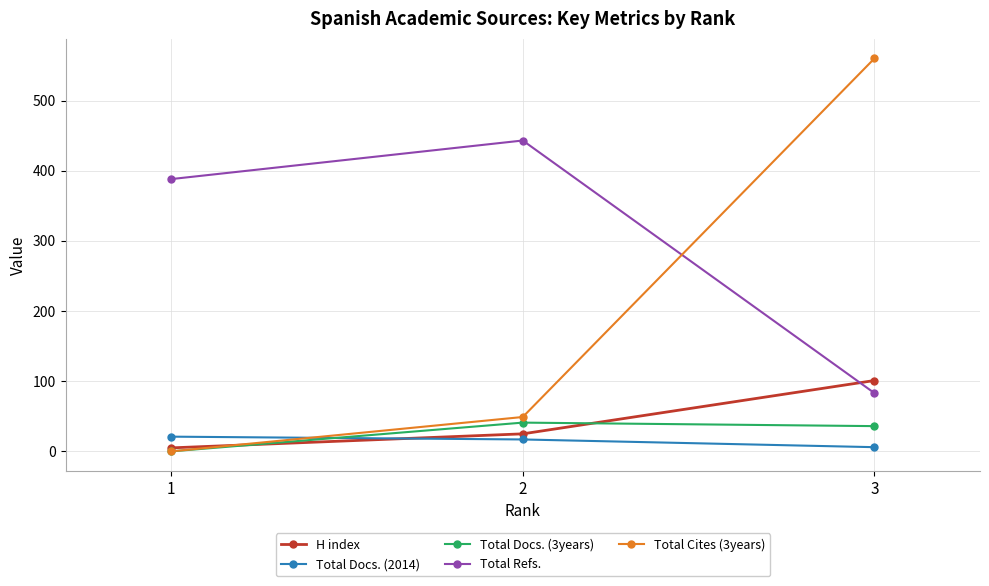

At which category is the sum across all series the highest?

3